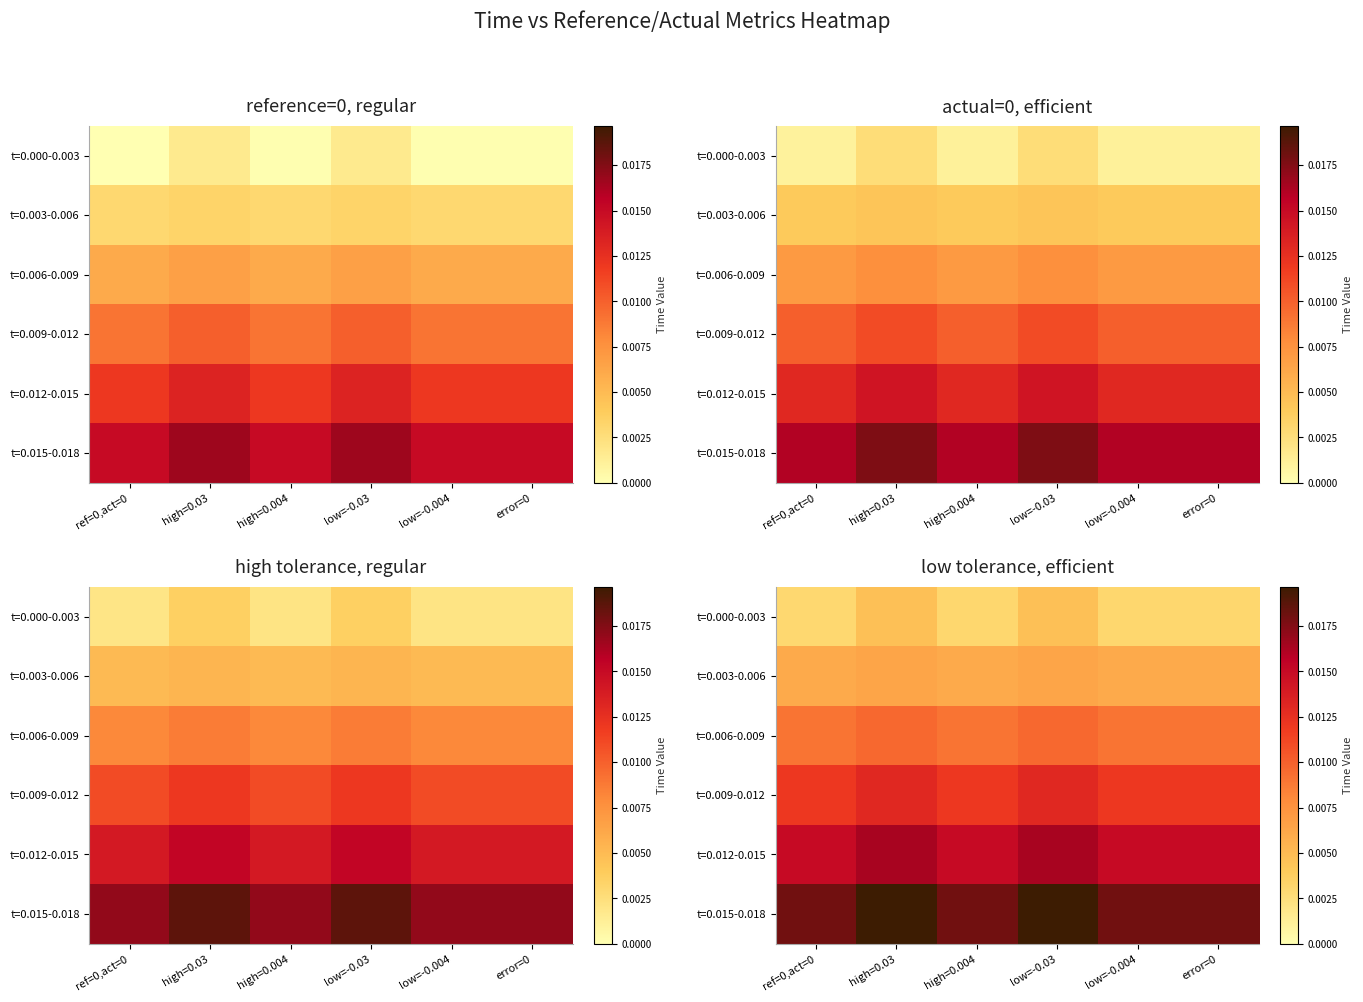

What is the sum of all t=0.012-0.015 values?

0.1